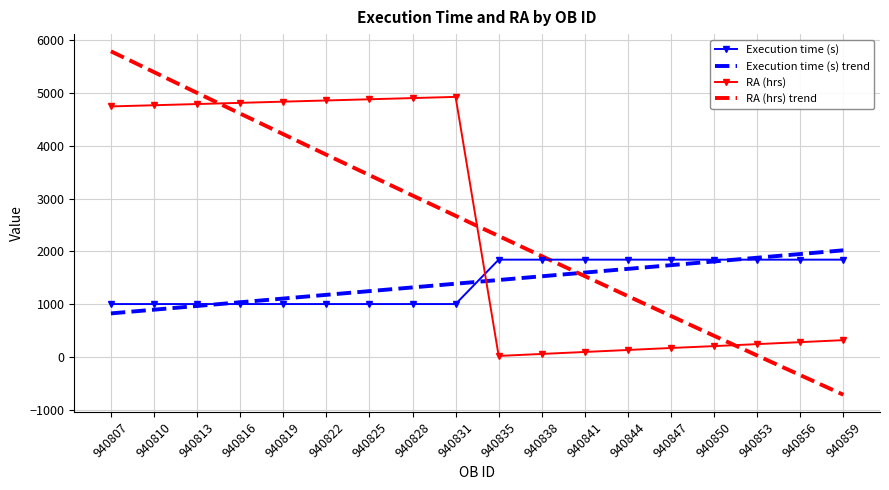

List the series in order of their overall mean, lowest first.

Execution time (s), RA (hrs)